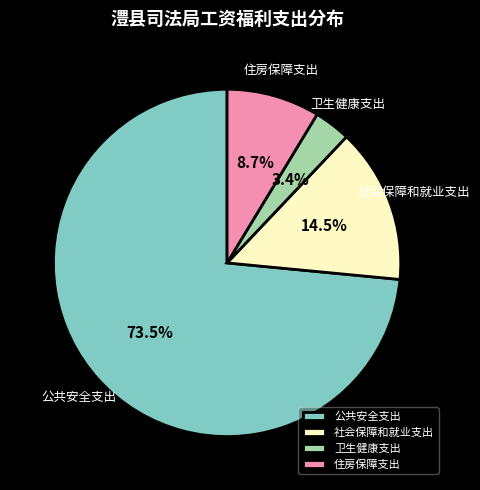

How many slices are in this pie chart?

4